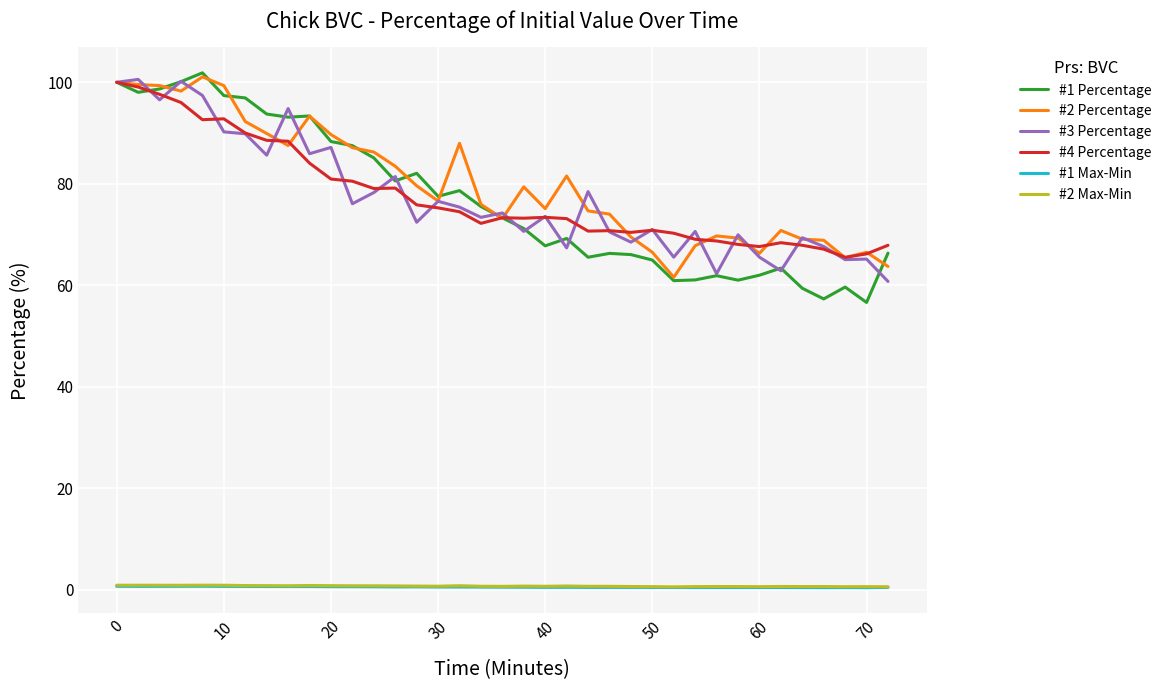

At how many categories does at least one series exceed 26?

37